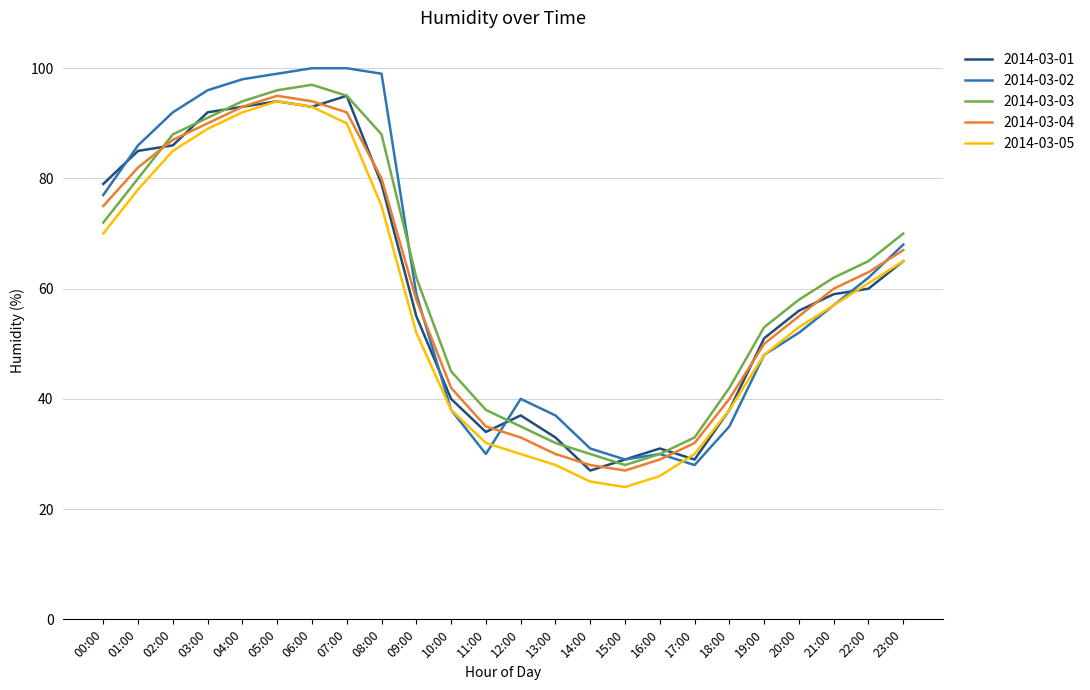

Is this an area chart (filled region under the line)?

No